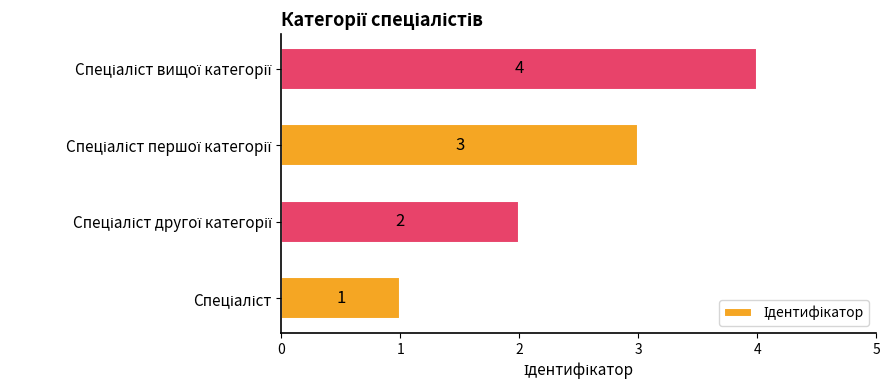

Count the values in the range 2 to 4.

3